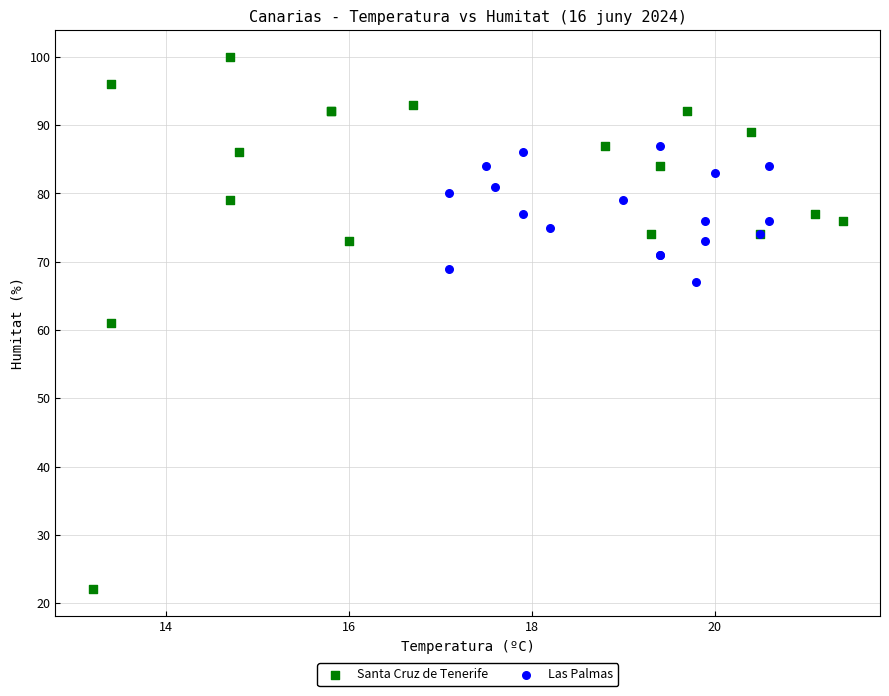

Which series contains the lowest Y value?

Santa Cruz de Tenerife